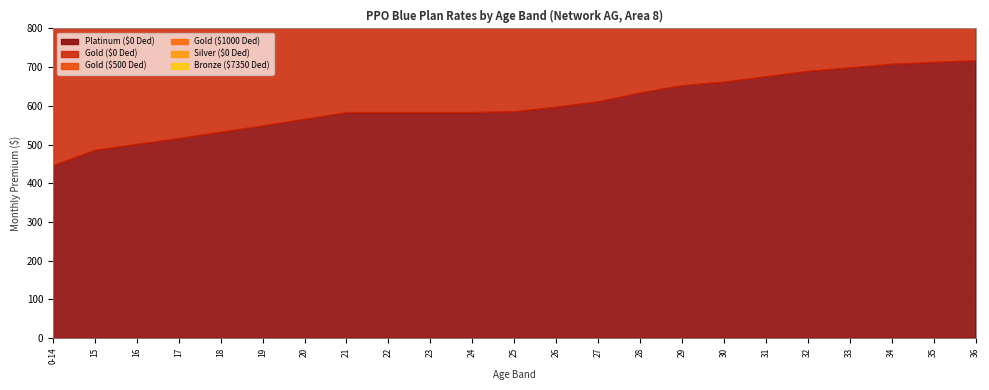

What is the sum of all Bronze ($7350 Ded) values?

8735.8